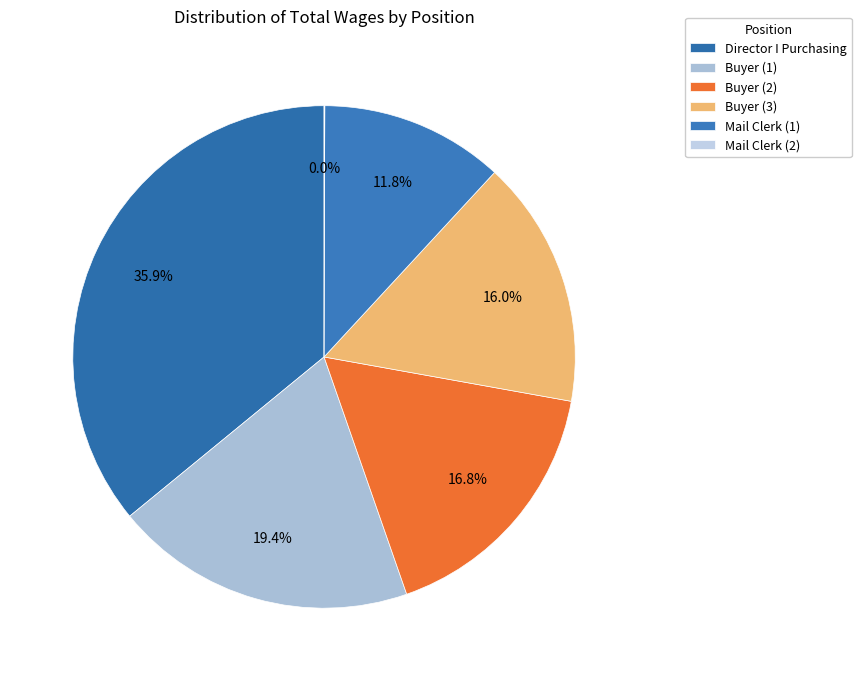

How many slices are in this pie chart?

6